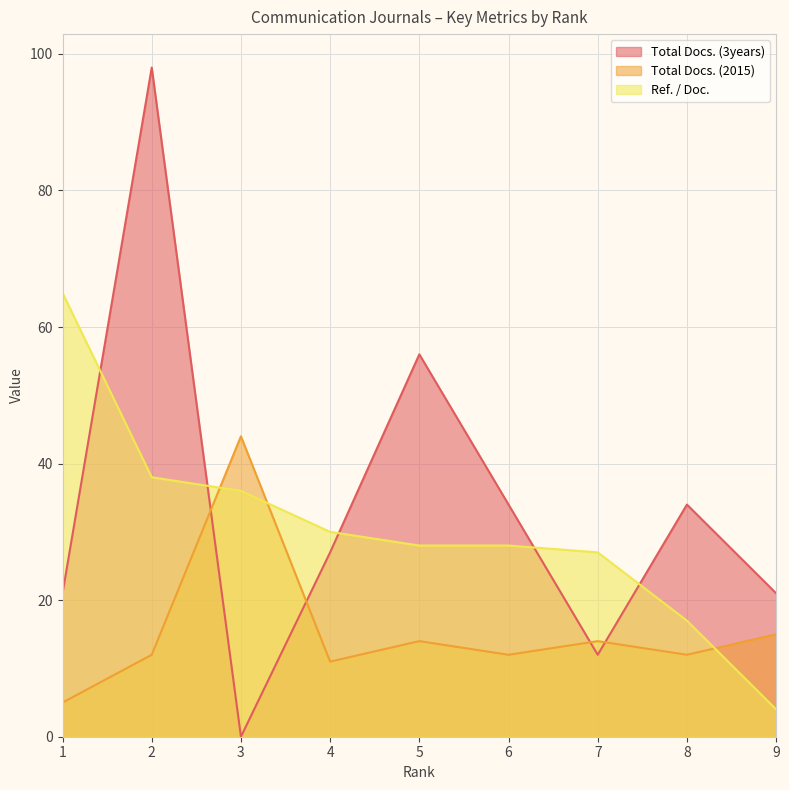

Which series has the widest spread of values?

Total Docs. (3years)